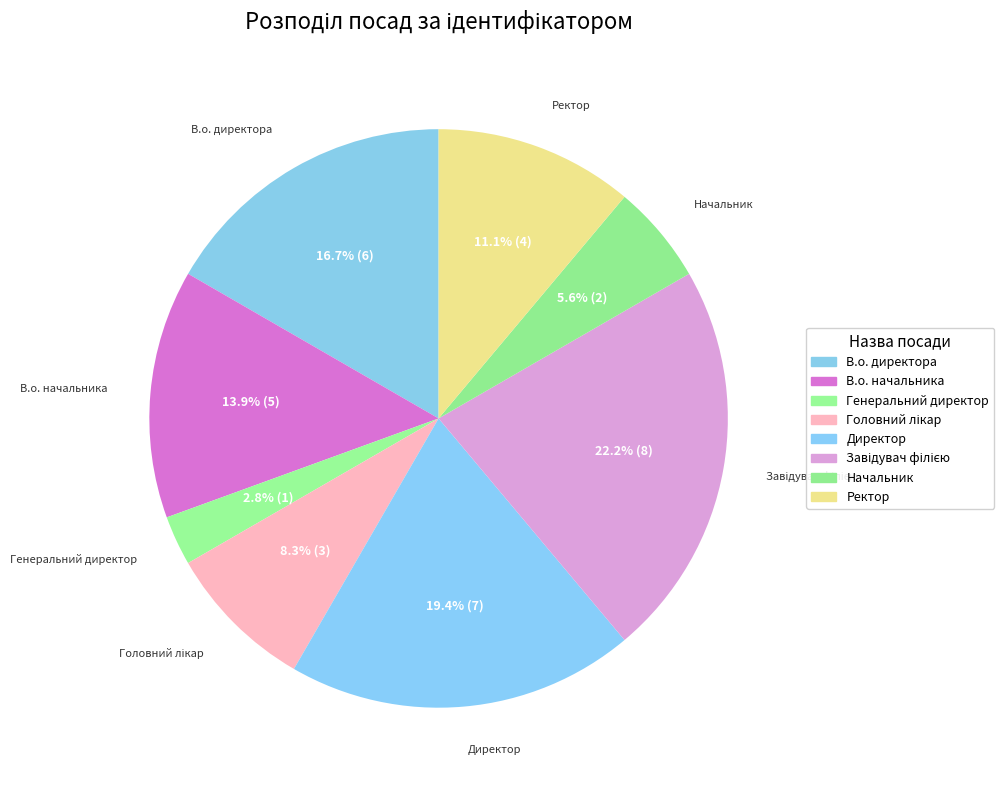

Count the number of slices in the pie.

8